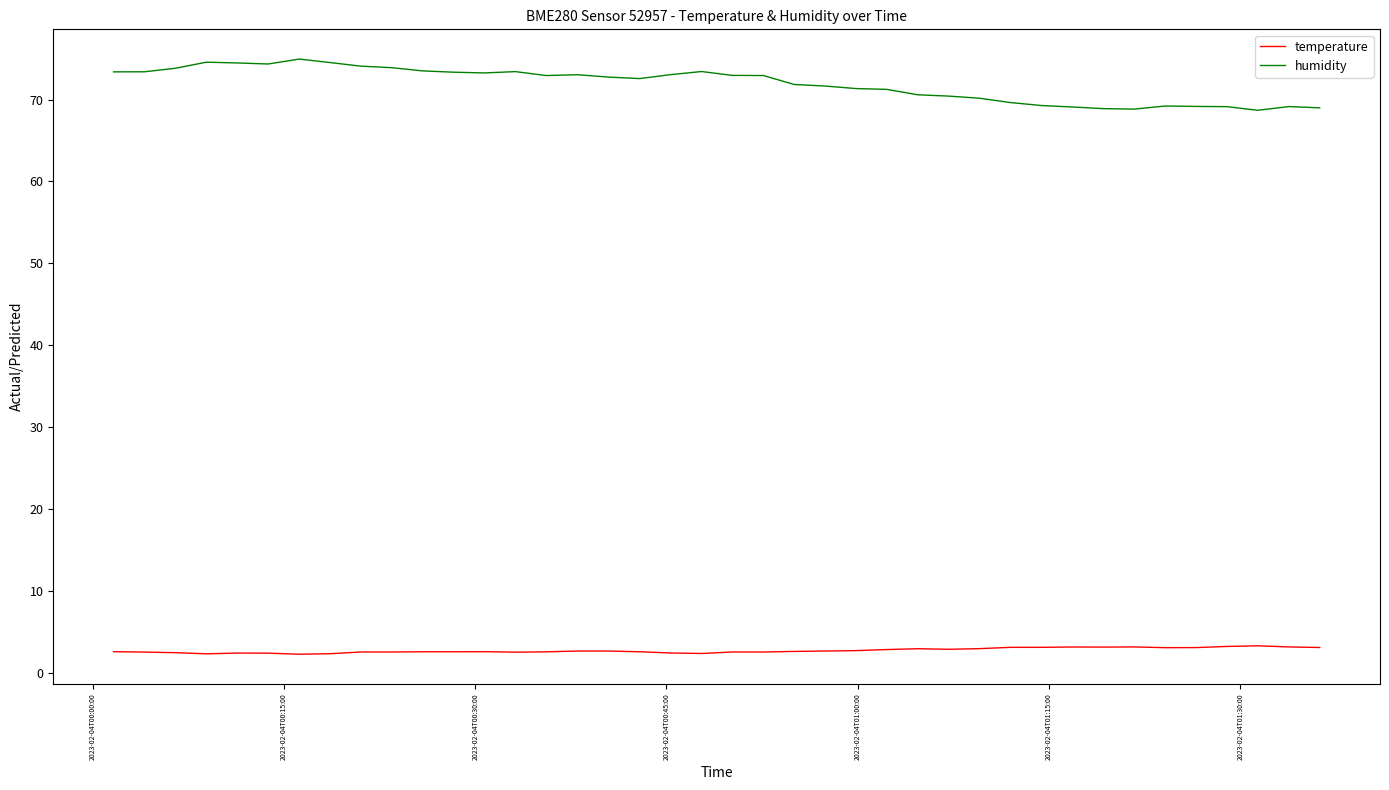

Which series has the largest total across all categories?

humidity